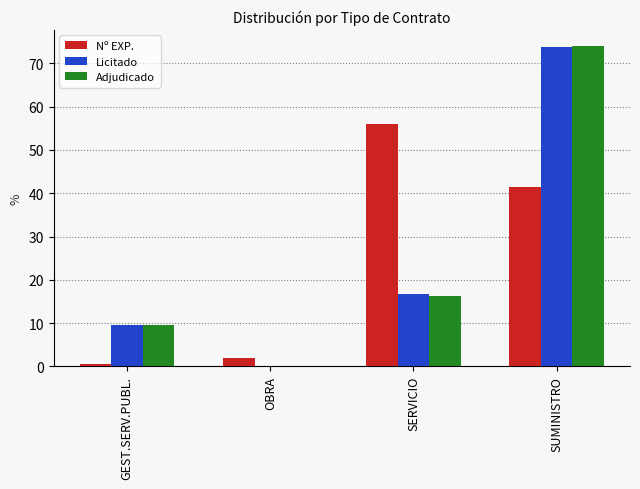

How many values in the Licitado series exceed 16?

2